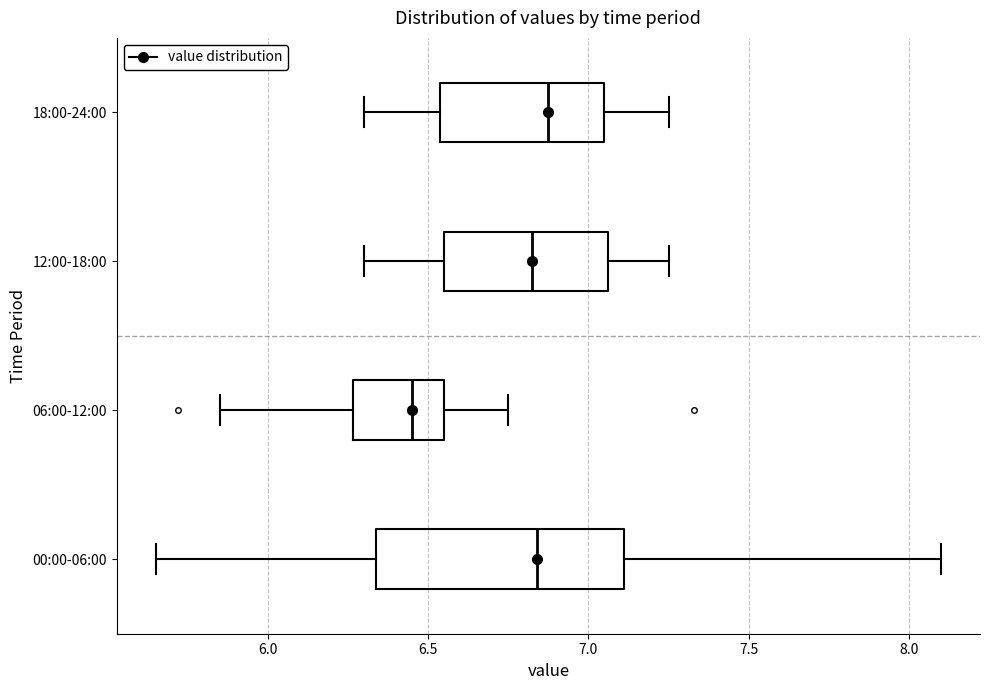

Which box has the furthest to the left median line?

06:00-12:00